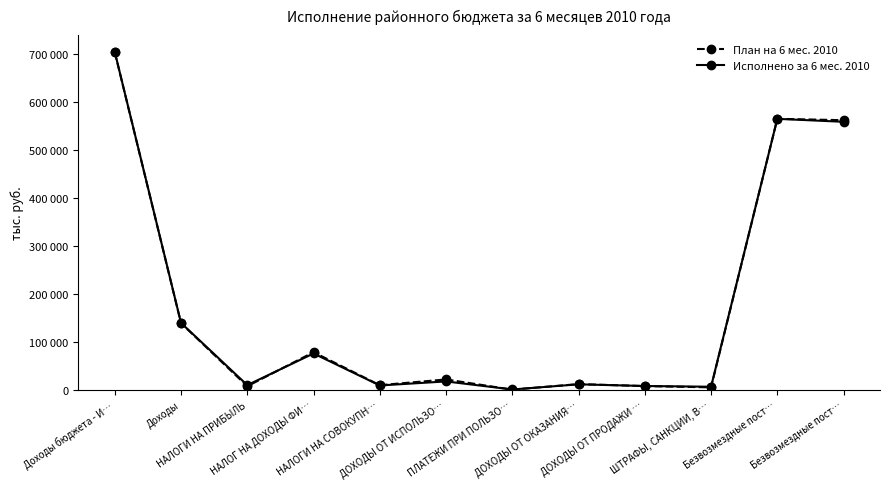

What are all the series names shown in the legend?

План на 6 мес. 2010, Исполнено за 6 мес. 2010